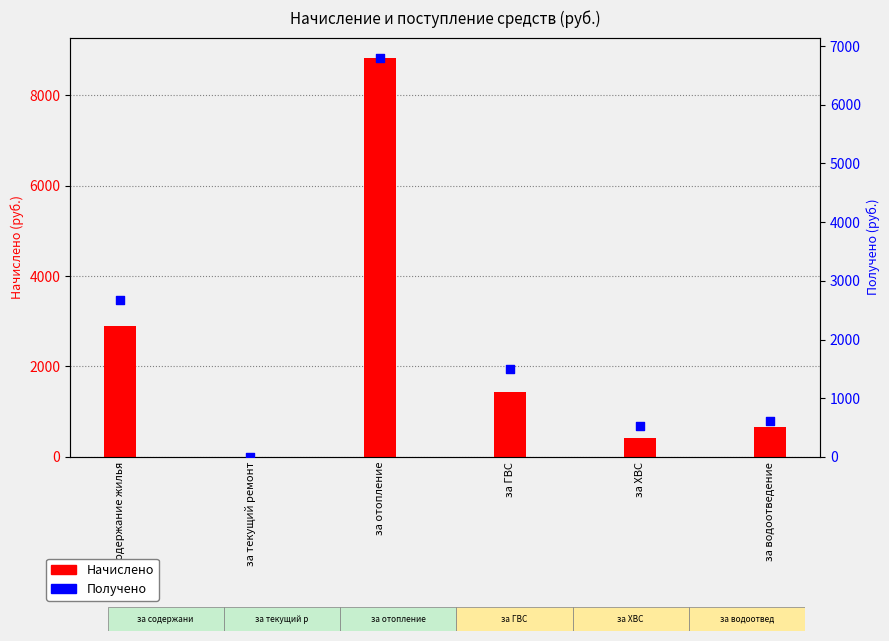

Which series contains the highest Y value?

Начислено